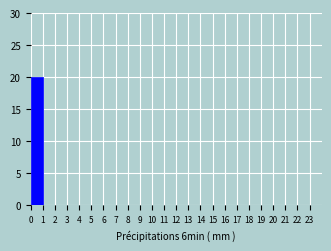

Reading left to right, list every bar in this chart as the range it spans on the x-axis followed by its height. The values are not printed on the chart, so give them approximately, as read against the axis.

0 to 1: 20
1 to 2: 0
2 to 3: 0
3 to 4: 0
4 to 5: 0
5 to 6: 0
6 to 7: 0
7 to 8: 0
8 to 9: 0
9 to 10: 0
10 to 11: 0
11 to 12: 0
12 to 13: 0
13 to 14: 0
14 to 15: 0
15 to 16: 0
16 to 17: 0
17 to 18: 0
18 to 19: 0
19 to 20: 0
20 to 21: 0
21 to 22: 0
22 to 23: 0
23 to 24: 0